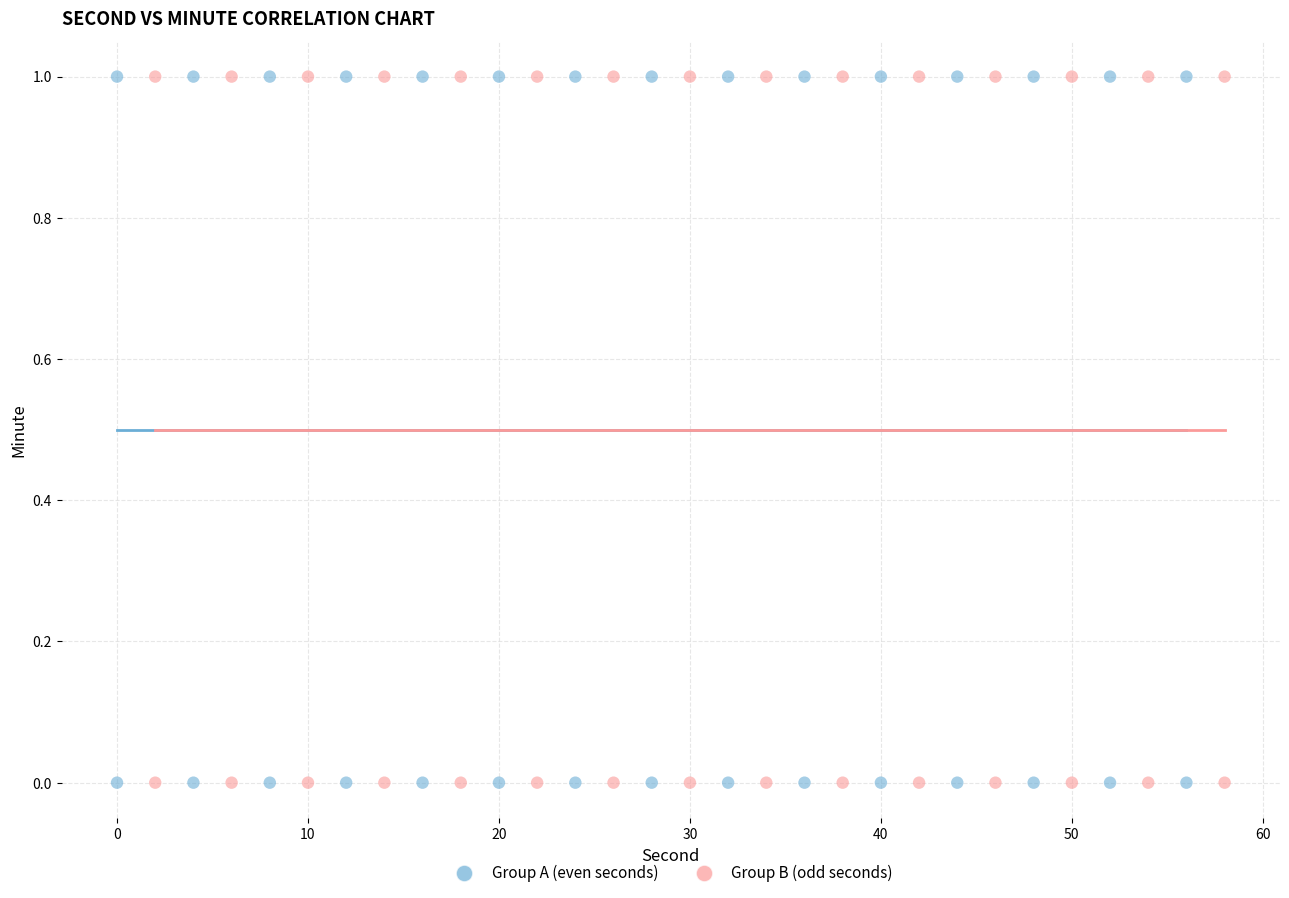

What are all the series names shown in the legend?

Group A (even seconds), Group B (odd seconds)